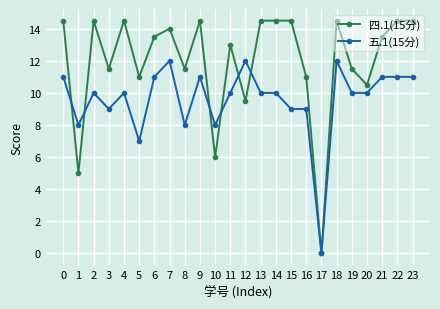

Reading left to right, what are all the values shown in this chart?

四.1(15分): 0=14.5	1=5.0	2=14.5	3=11.5	4=14.5	5=11.0	6=13.5	7=14.0	8=11.5	9=14.5	10=6.0	11=13.0	12=9.5	13=14.5	14=14.5	15=14.5	16=11.0	17=0.0	18=14.5	19=11.5	20=10.5	21=13.5	22=14.5	23=14.5
五.1(15分): 0=11.0	1=8.0	2=10.0	3=9.0	4=10.0	5=7.0	6=11.0	7=12.0	8=8.0	9=11.0	10=8.0	11=10.0	12=12.0	13=10.0	14=10.0	15=9.0	16=9.0	17=0.0	18=12.0	19=10.0	20=10.0	21=11.0	22=11.0	23=11.0